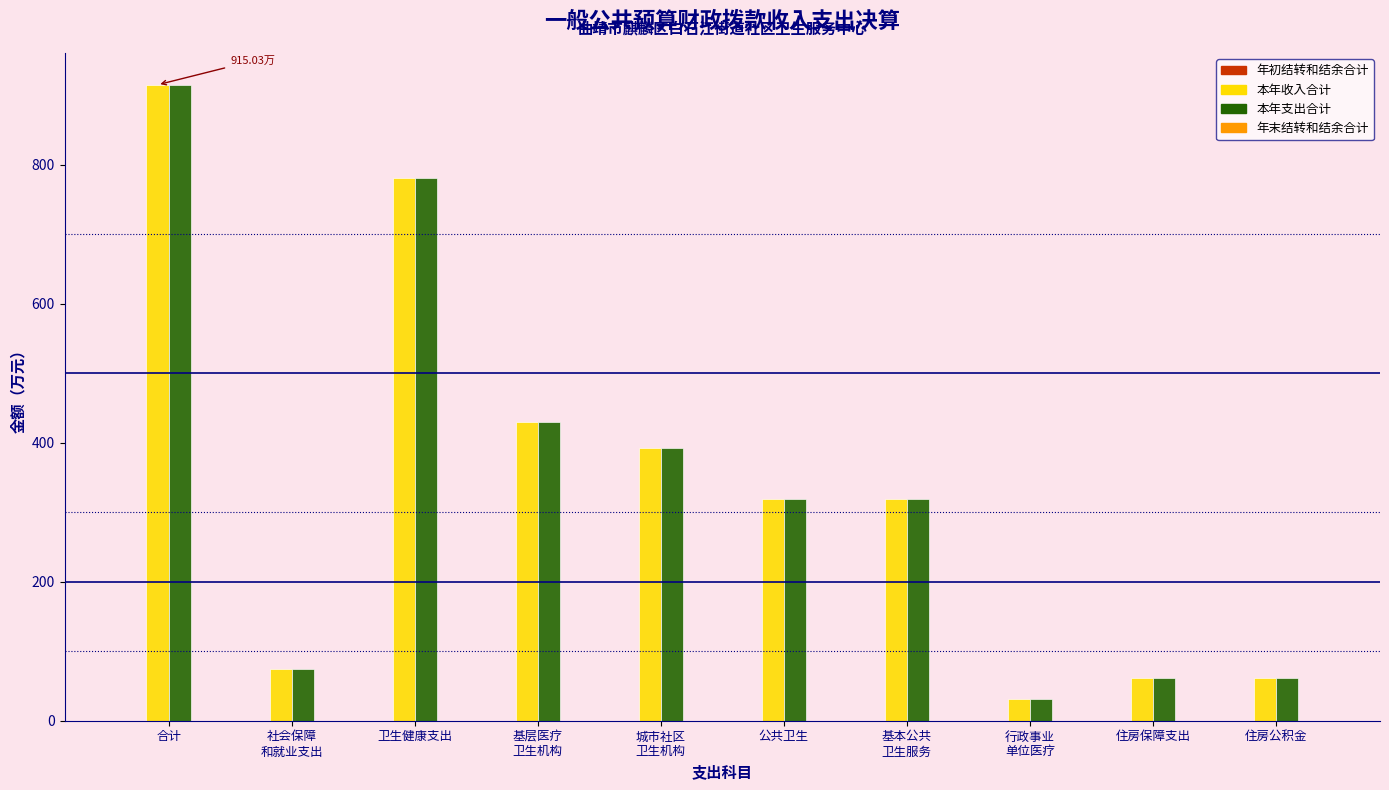

What is the average value of the 本年支出合计 series?

338.3